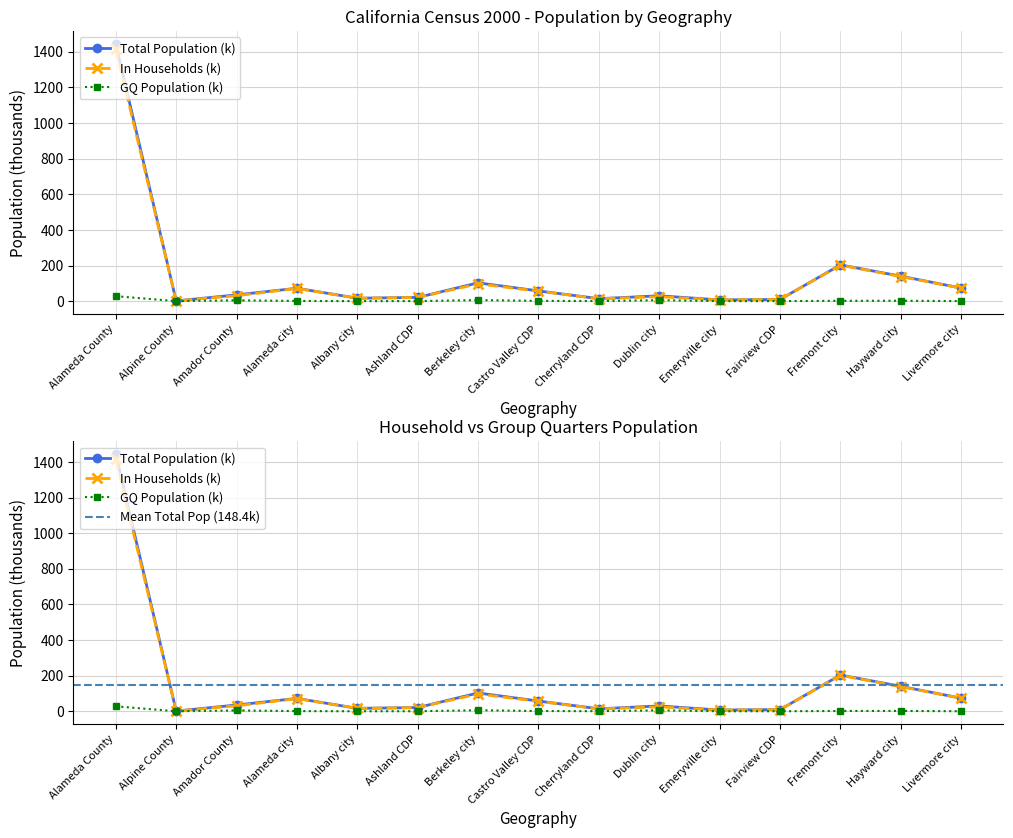

What is the total value across all series at Fairview CDP?

18.9